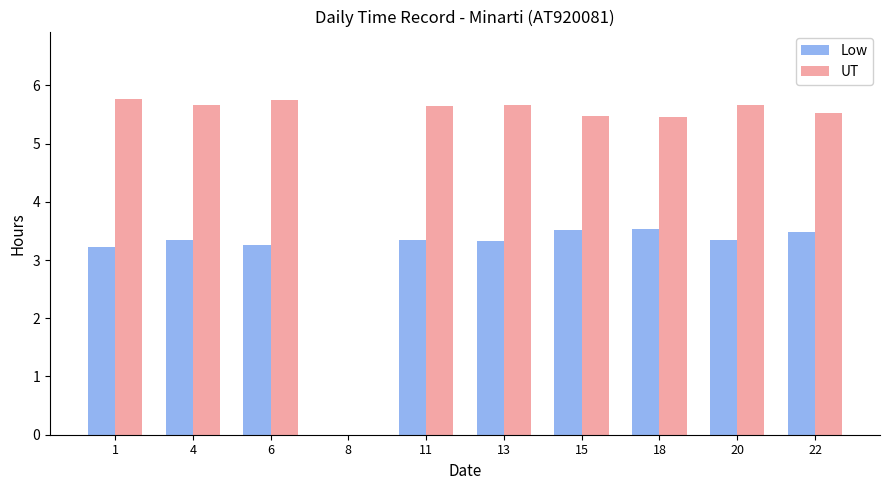

Where does the UT series first go above 5?

1